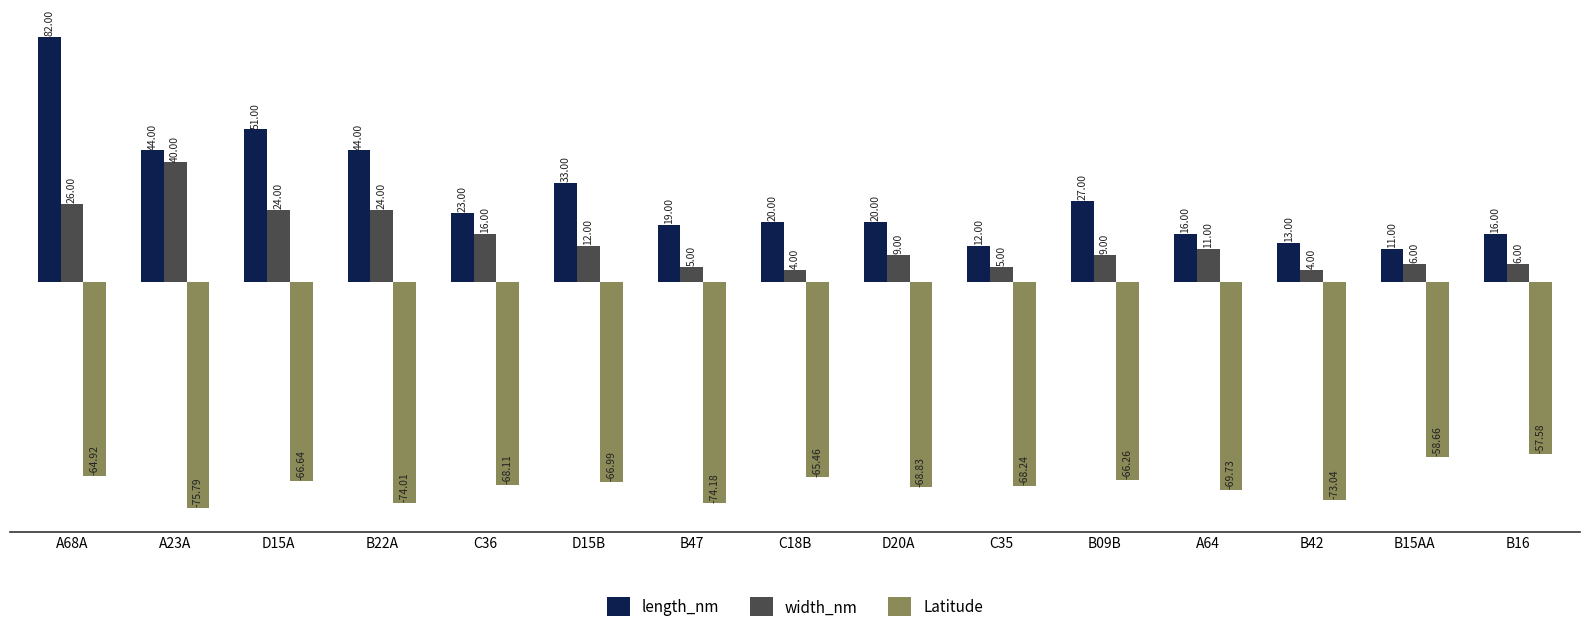

List the labels in order of Latitude value, largest first.

B16, B15AA, A68A, C18B, B09B, D15A, D15B, C36, C35, D20A, A64, B42, B22A, B47, A23A